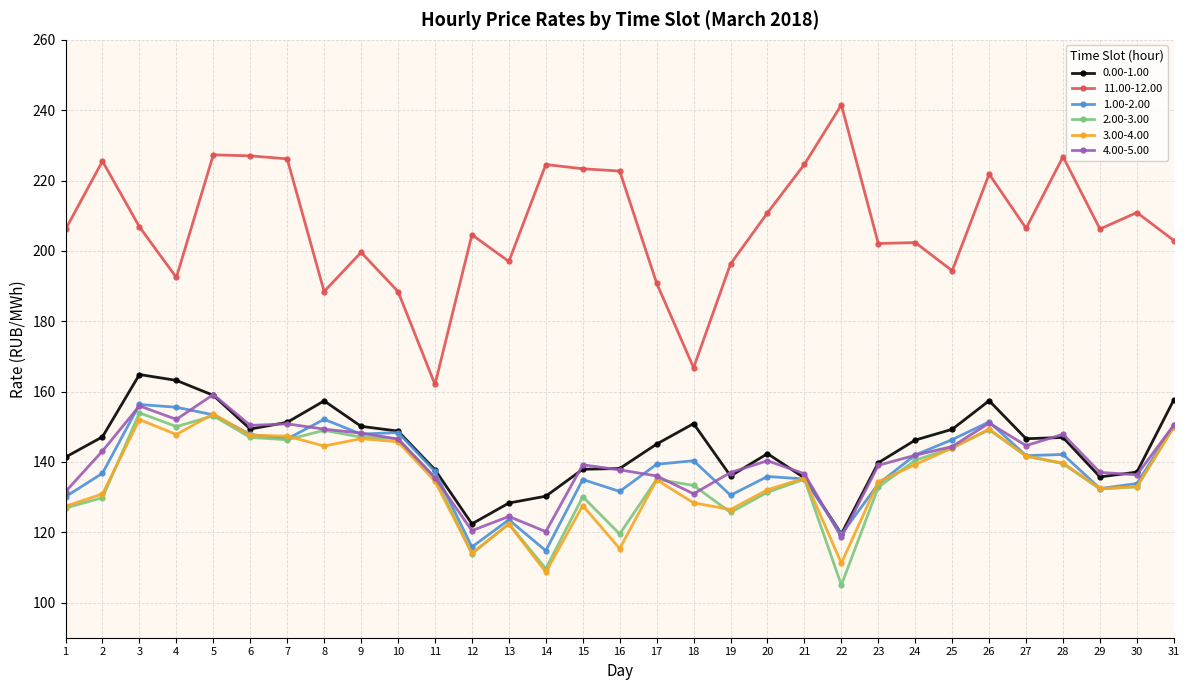

The 0.00-1.00 series shows 207.2 at 6. True or false?

False